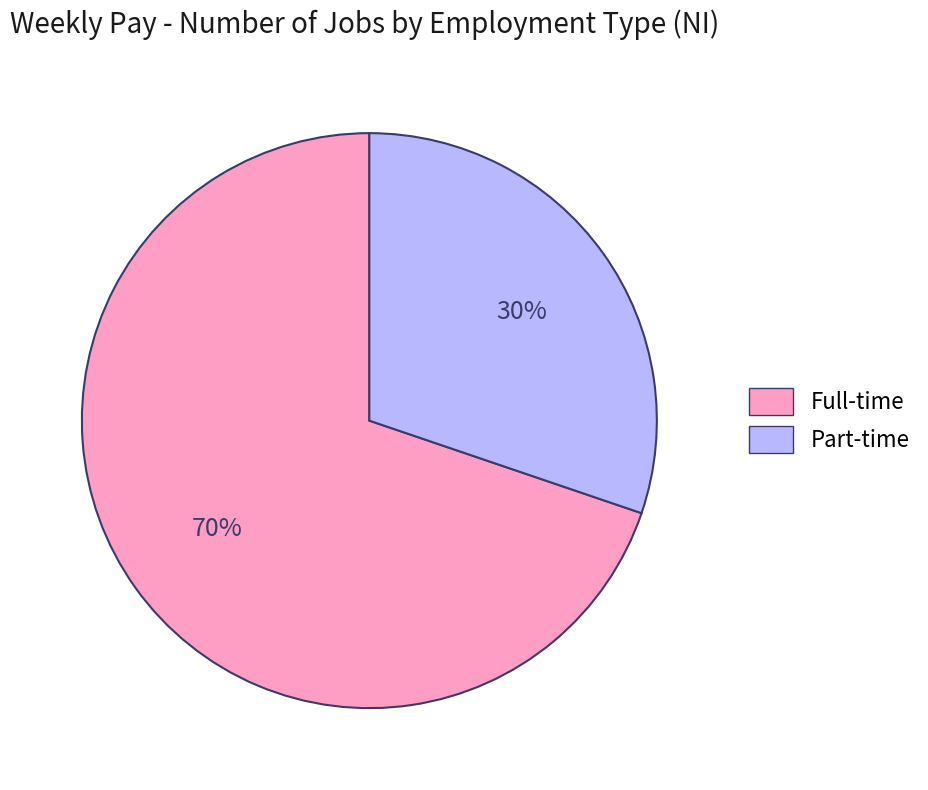

Between Full-time and Part-time, which is larger?

Full-time